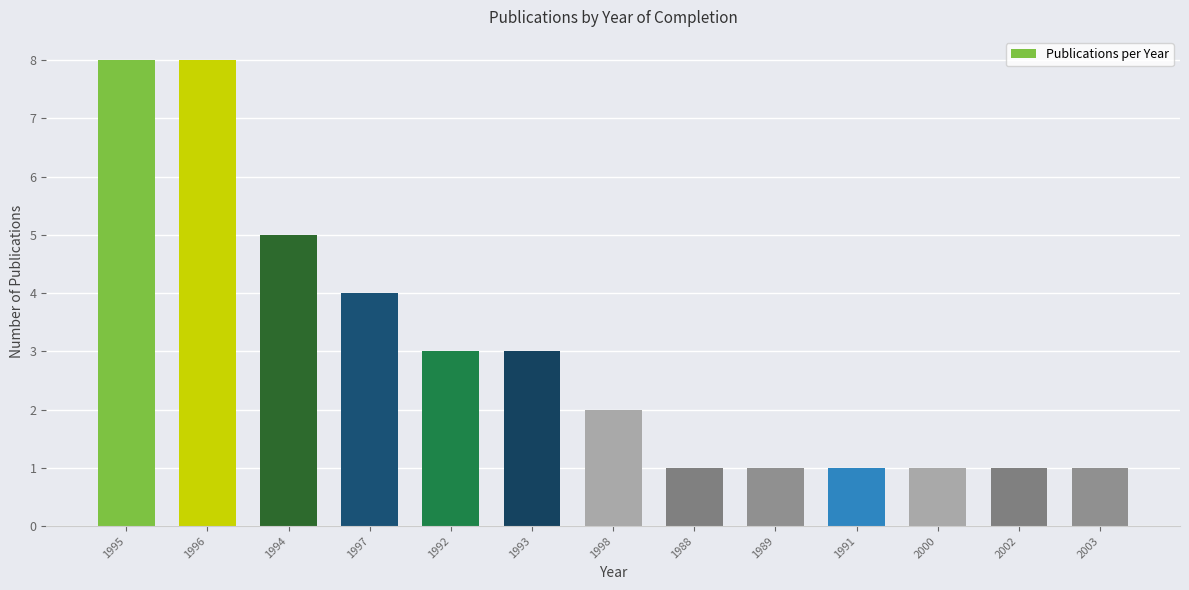

What is the maximum value shown in the chart?

8